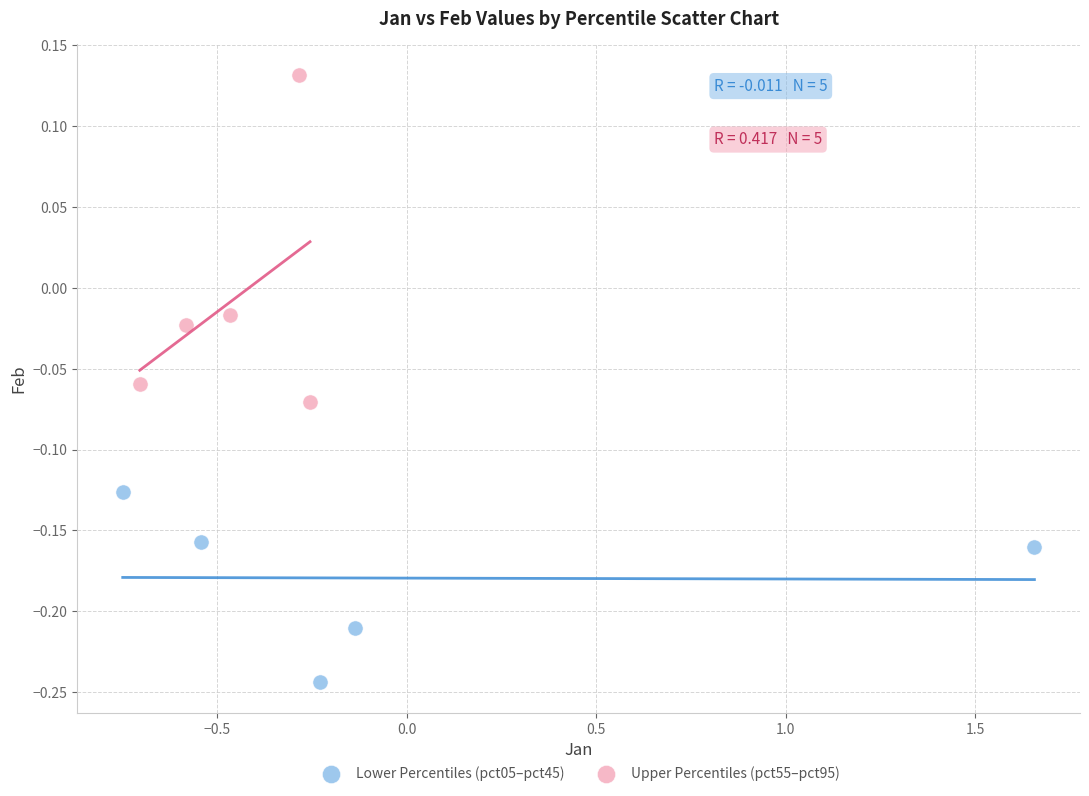

Which series has the largest Y range (max minus min)?

Upper Percentiles (pct55–pct95)